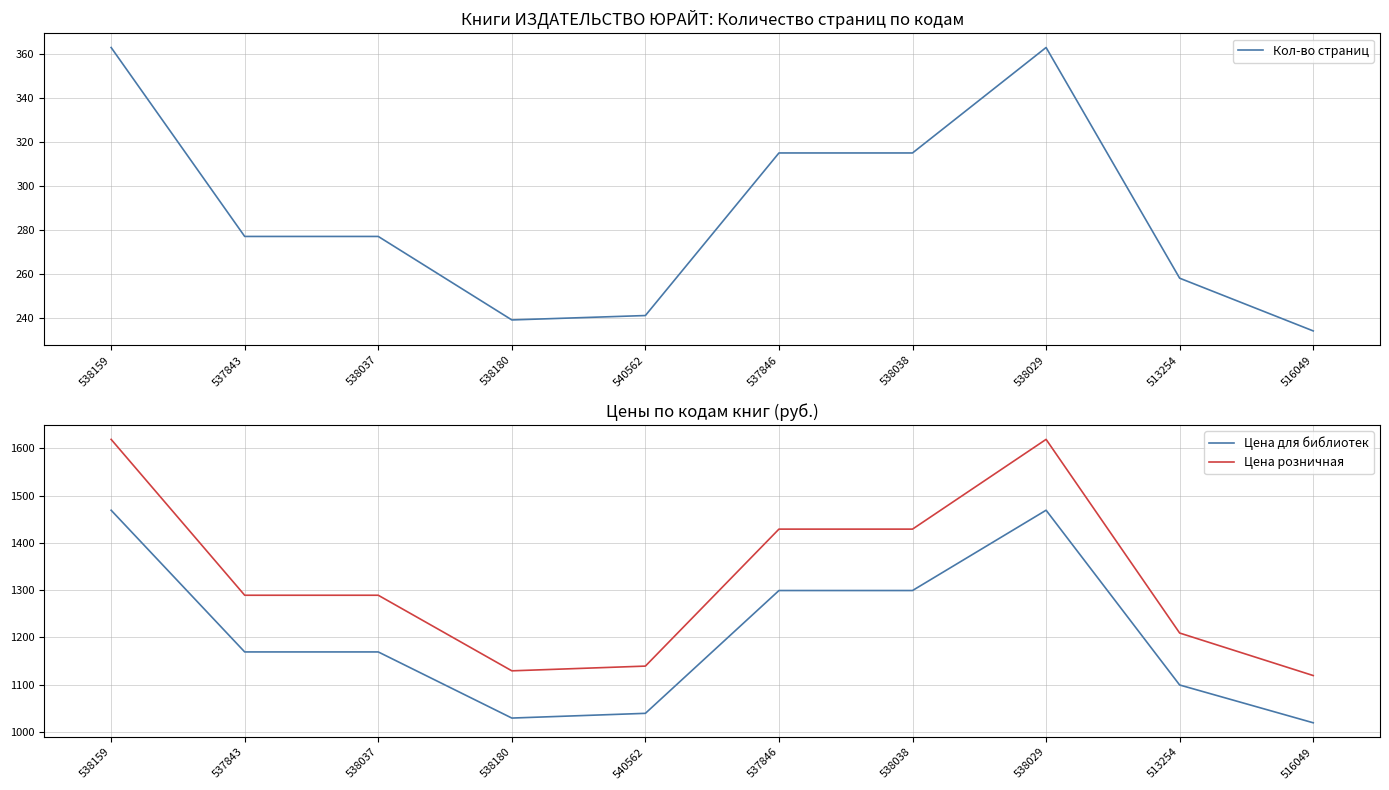

Which series has the widest spread of values?

Цена розничная